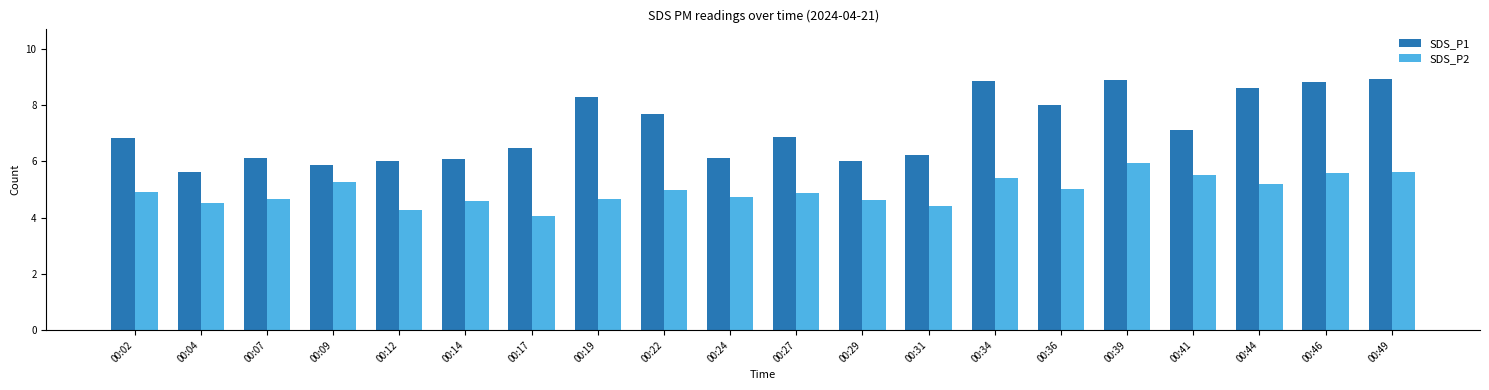

Rank the series by their average value, from lowest to highest.

SDS_P2, SDS_P1